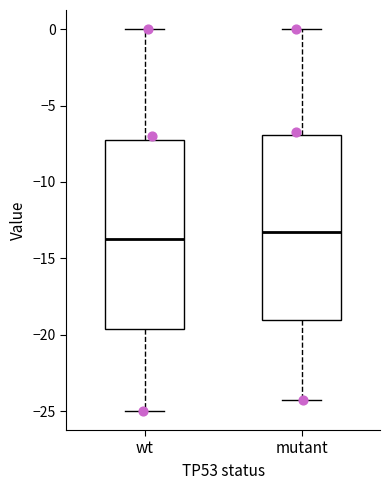

Reading left to right, transcribe this box plot: for each box, give where its median line is, the range the box spans, and where its two whiskers end, as read against the y-axis. The values are not printed on the chart, so give them approximately, as read against the axis.

wt: median -13.5, box -19.5 to -7.0, whiskers -25.0 to 0.0
mutant: median -13.5, box -19.0 to -7.0, whiskers -24.5 to 0.0